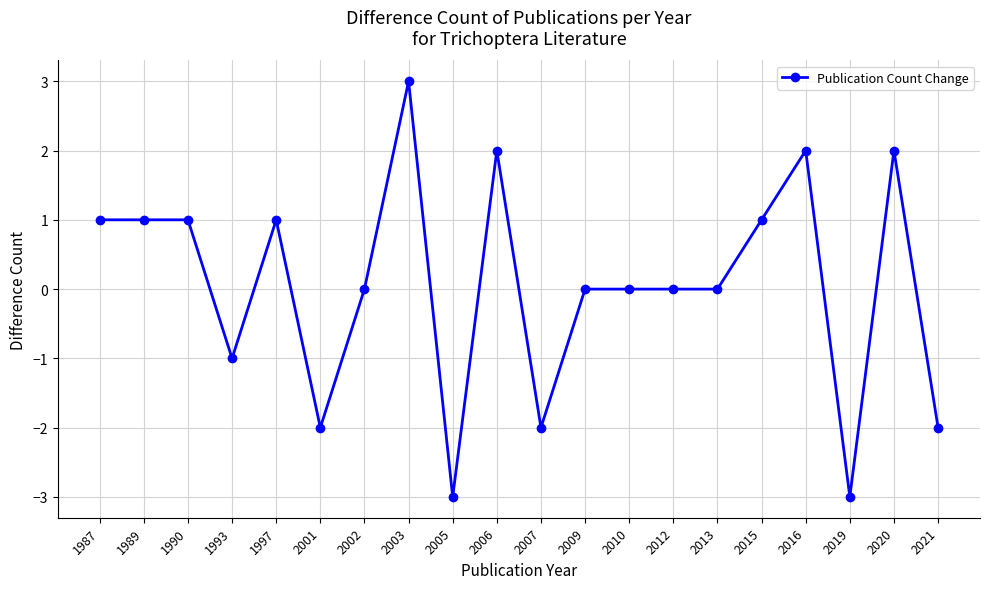

Reading left to right, extract all data points from this chart.

1987=1	1989=1	1990=1	1993=-1	1997=1	2001=-2	2002=0	2003=3	2005=-3	2006=2	2007=-2	2009=0	2010=0	2012=0	2013=0	2015=1	2016=2	2019=-3	2020=2	2021=-2